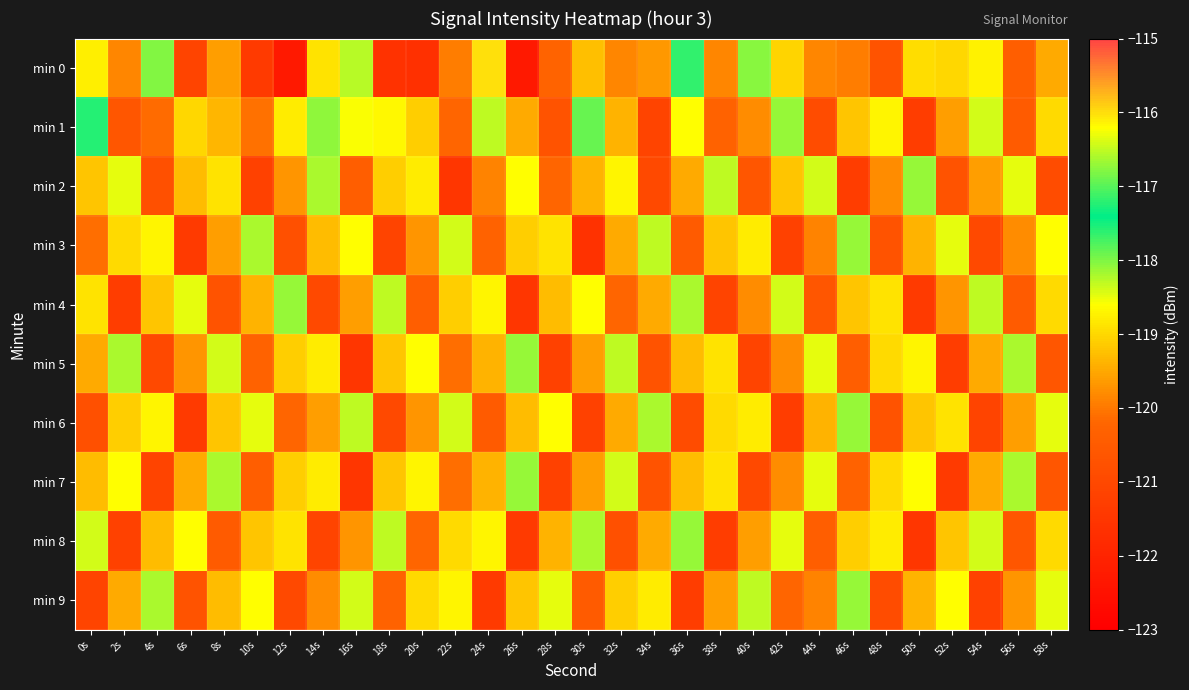

Which series has the largest total across all categories?

min 1